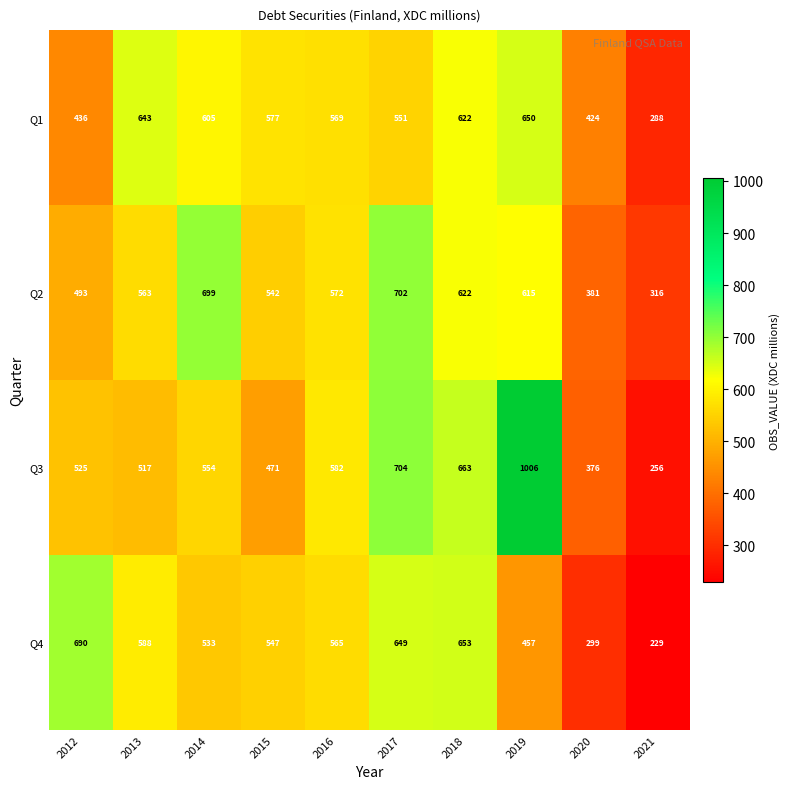

The value of Q1 at 2013 is 643. True or false?

True